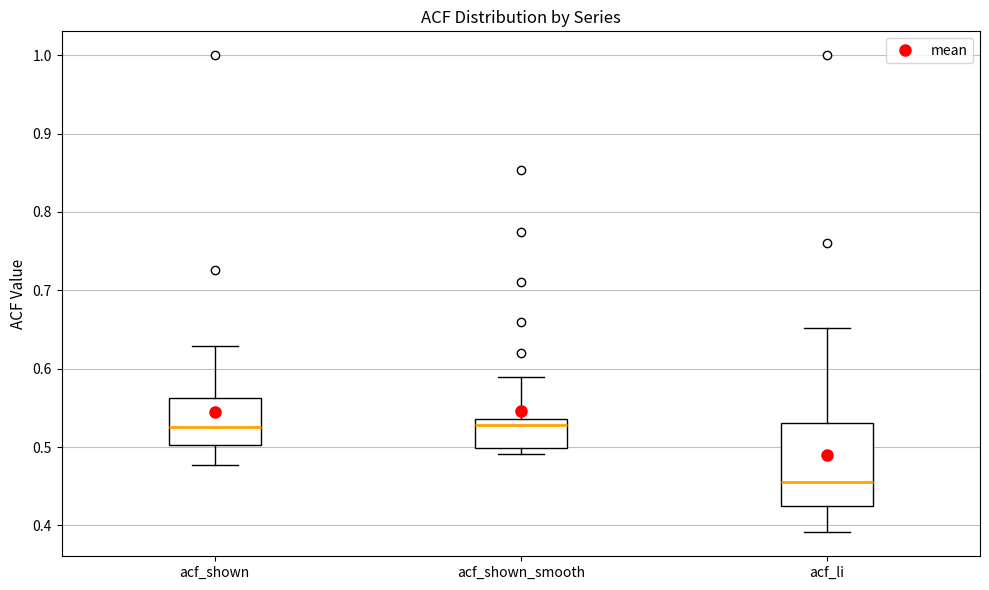

Reading left to right, read every box against the y-axis: the position of its median line, the range the box covers, and the ends of its whiskers. The values are not printed on the chart, so give them approximately, as read against the axis.

acf_shown: median 0.53, box 0.50 to 0.56, whiskers 0.48 to 0.63
acf_shown_smooth: median 0.53, box 0.50 to 0.54, whiskers 0.49 to 0.59
acf_li: median 0.46, box 0.43 to 0.53, whiskers 0.39 to 0.65